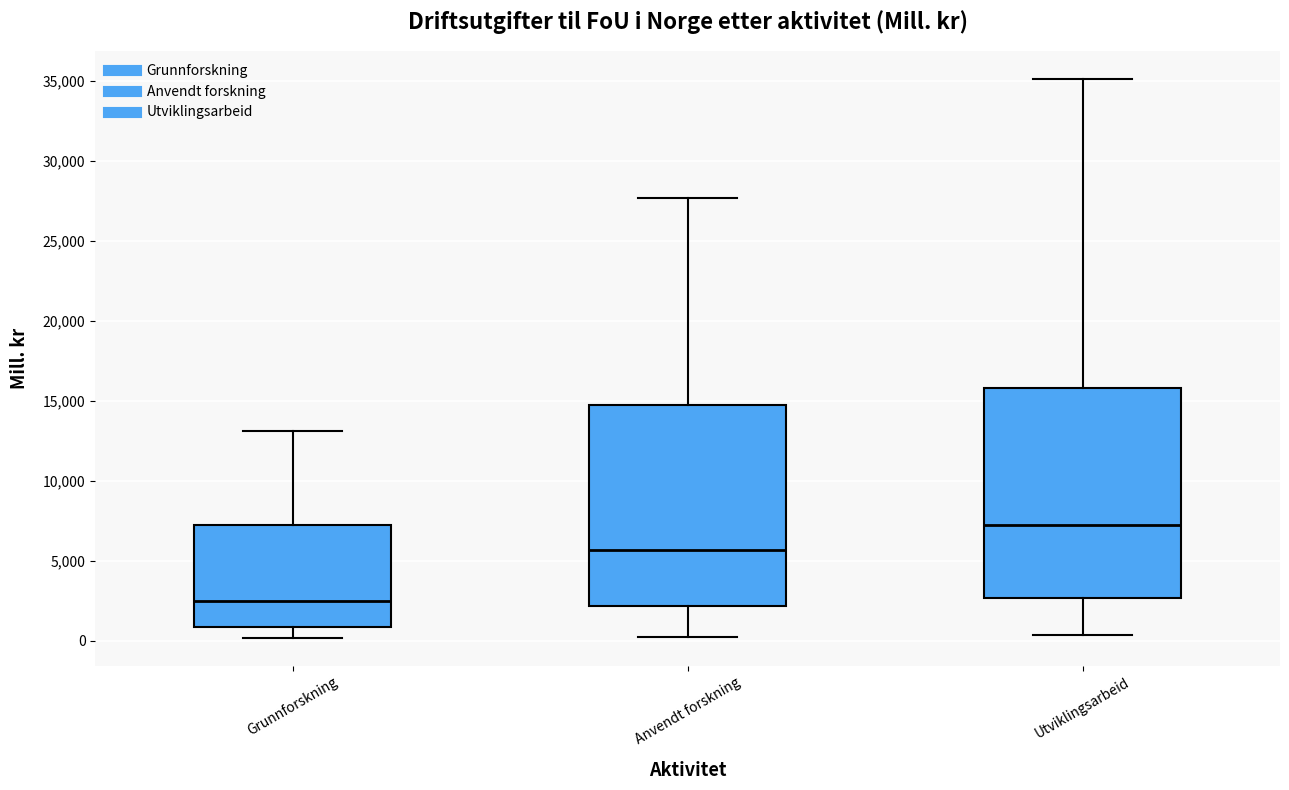

Where is the lower edge of the box for Anvendt forskning on the y-axis? The values are not printed on the chart, so give them approximately, as read against the axis.

2000